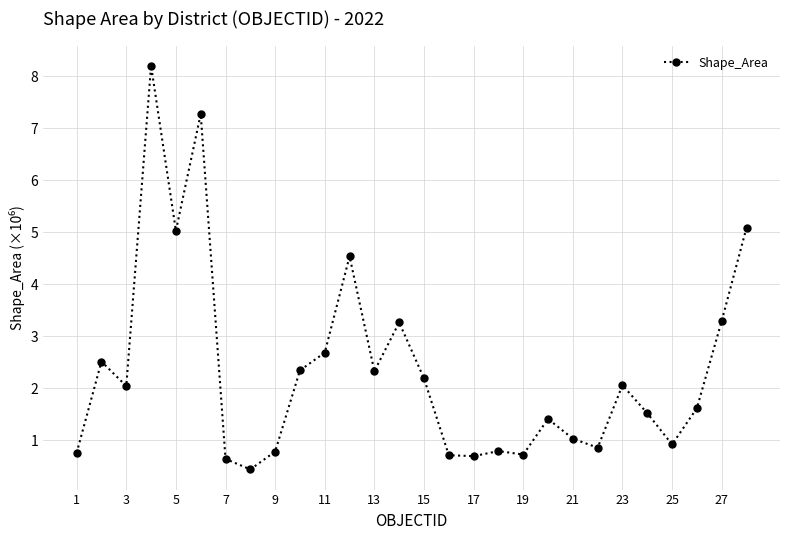

How many lines are shown in the chart?

1